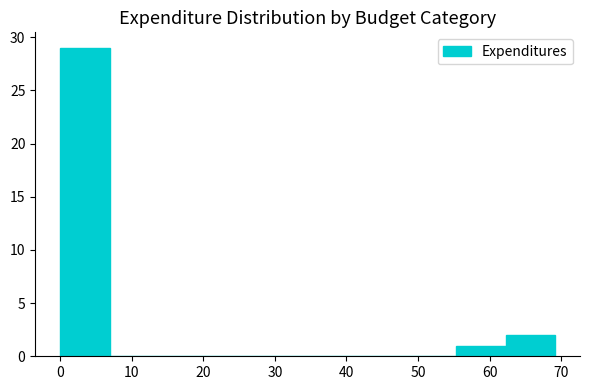

Reading left to right, list every bar in this chart as the range it spans on the x-axis followed by its height. Neither the bar edges nor the heights are printed on the chart, so give them approximately, as read against the axes.

0 to 7: 29
7 to 14: 0
14 to 21: 0
21 to 28: 0
28 to 35: 0
35 to 41: 0
41 to 48: 0
48 to 55: 0
55 to 62: 1
62 to 69: 2